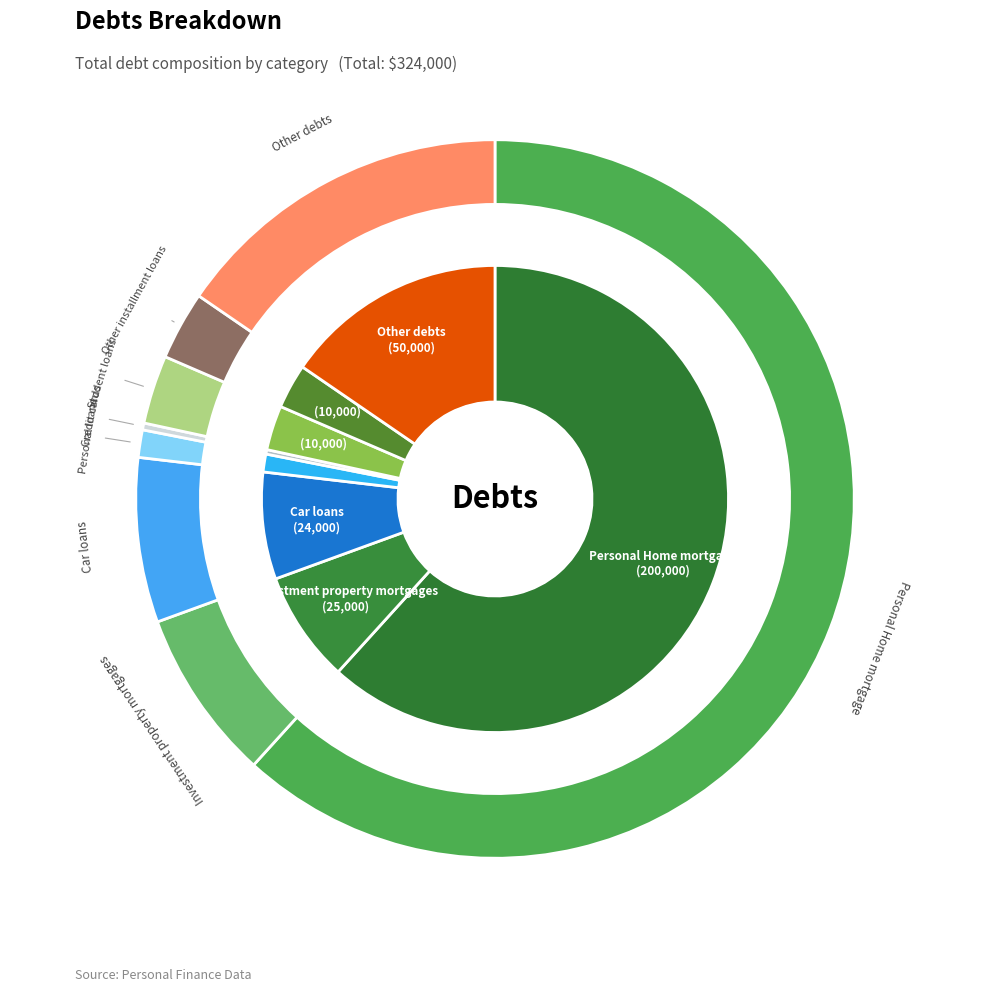

Does Student loans account for over 50% of the chart?

No